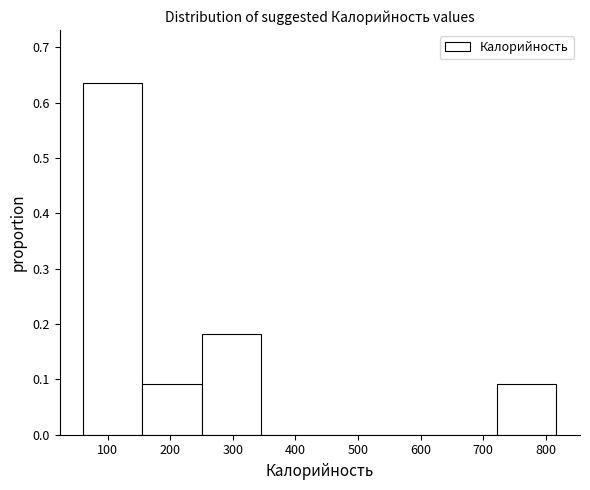

Reading left to right, transcribe this chart: for each bar, give the range it covers on the x-axis and its height. Neither the bar edges nor the heights are printed on the chart, so give them approximately, as read against the axes.

60 to 160: 0.64
160 to 250: 0.09
250 to 340: 0.18
340 to 440: 0
440 to 530: 0
530 to 630: 0
630 to 720: 0
720 to 820: 0.09